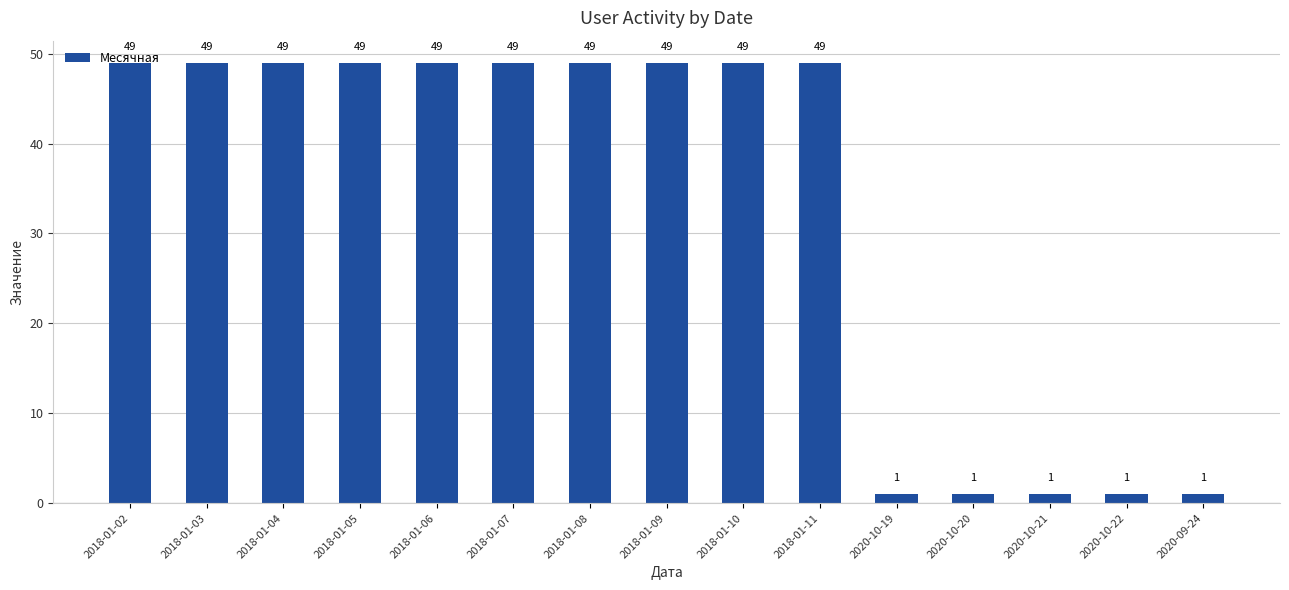

What is the value of the 3rd bar from the left?

49